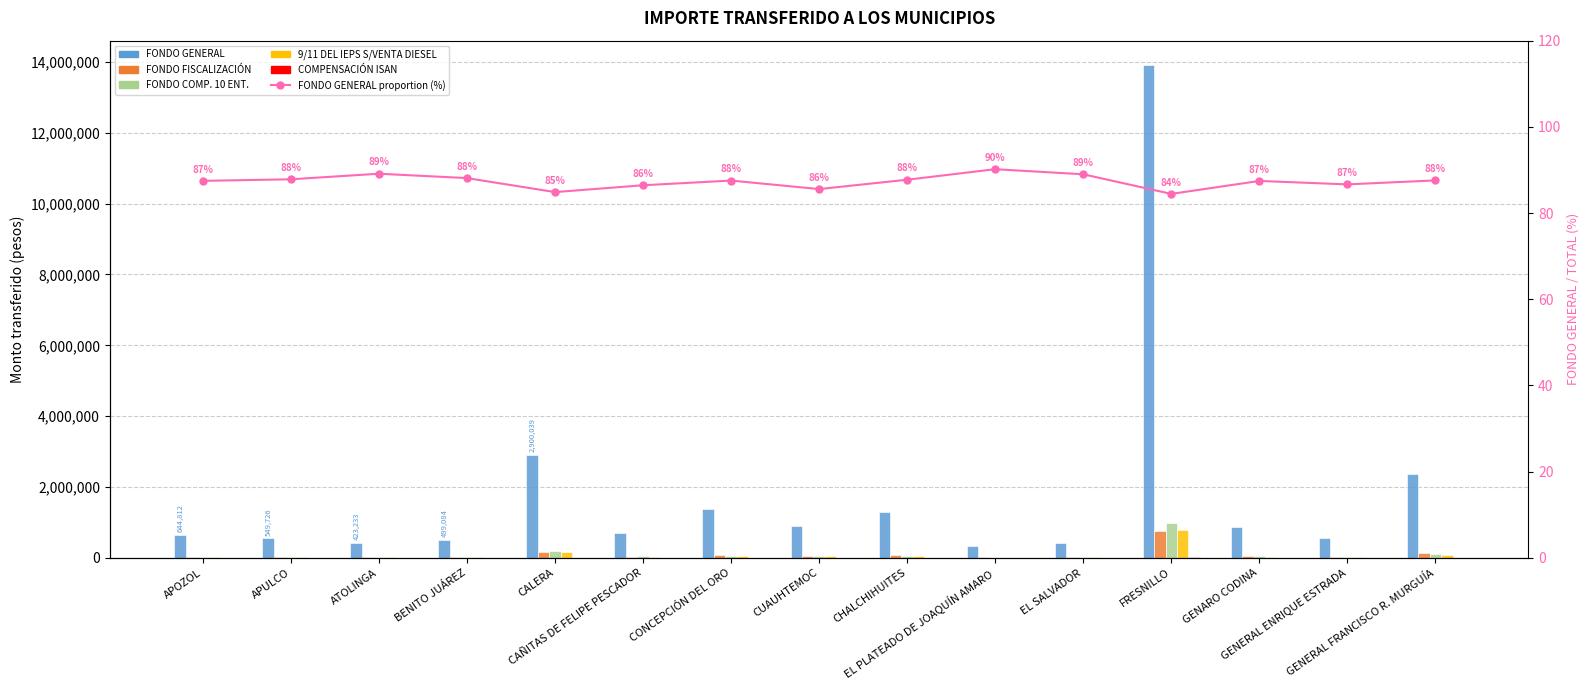

What is the spread (max minus min) of values at FRESNILLO?

13902293.5